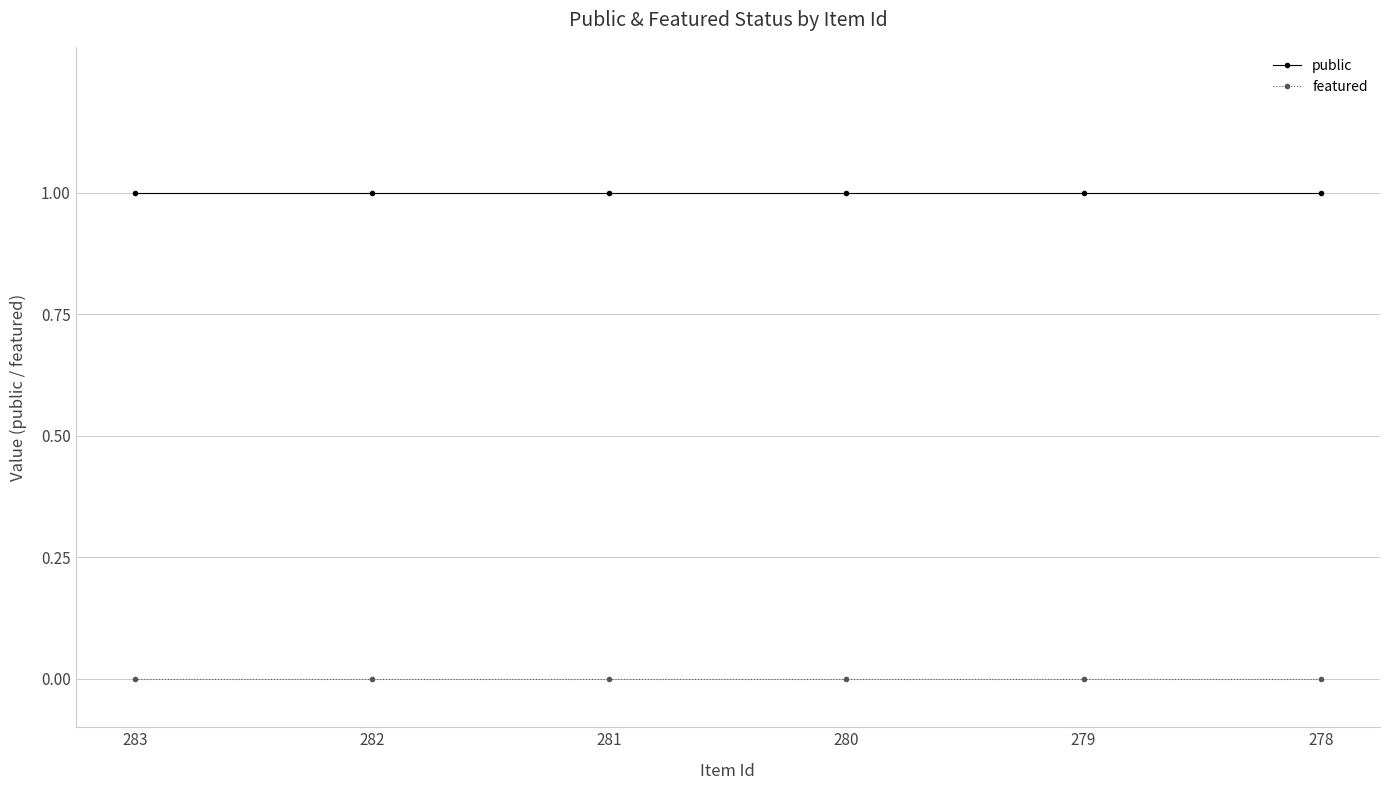

True or false: public and featured cross at least once.

False